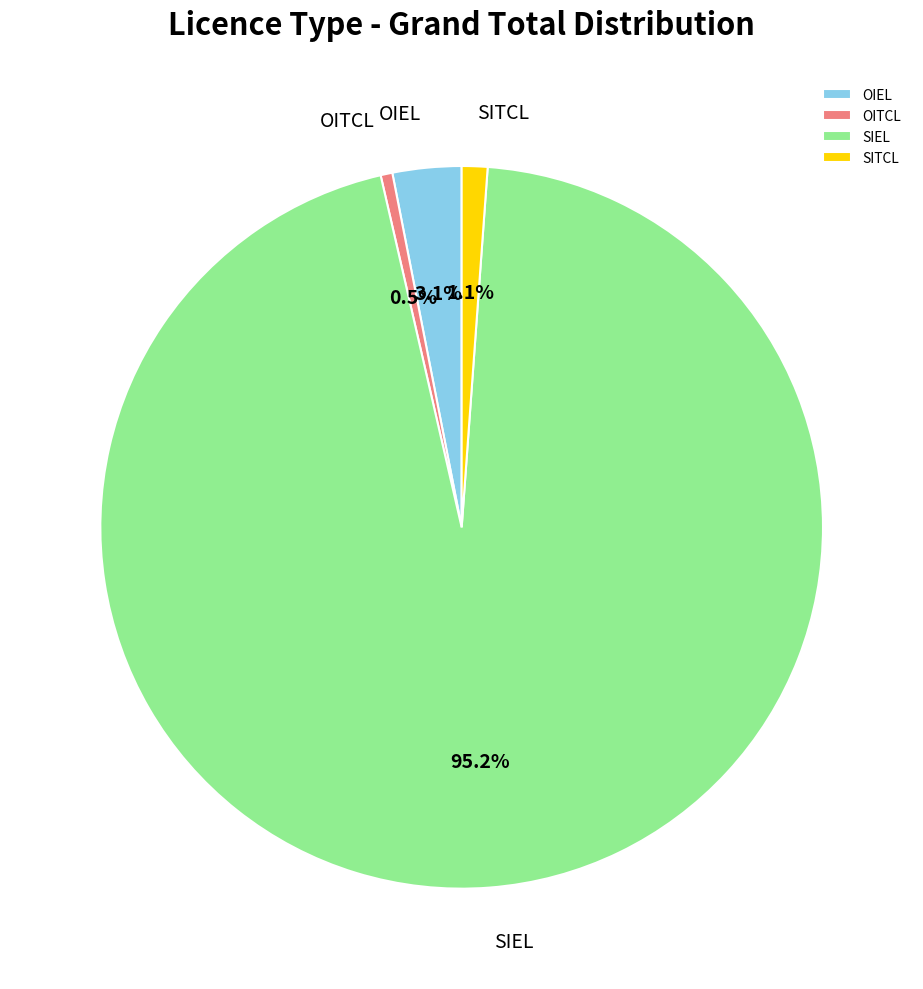

Which slice is the smallest?

OITCL